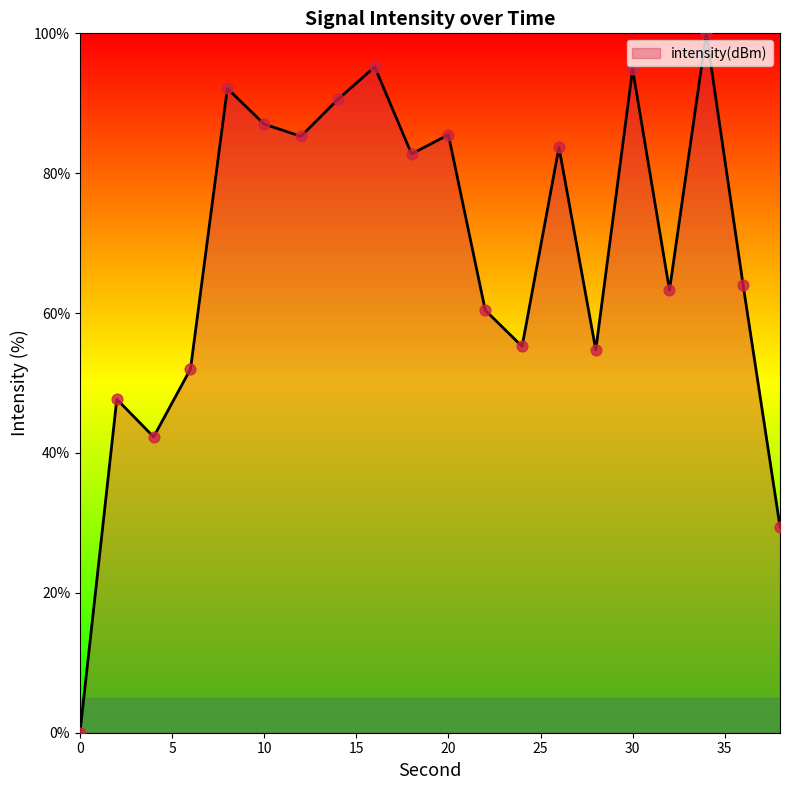

What is the greatest value displayed?

100.0